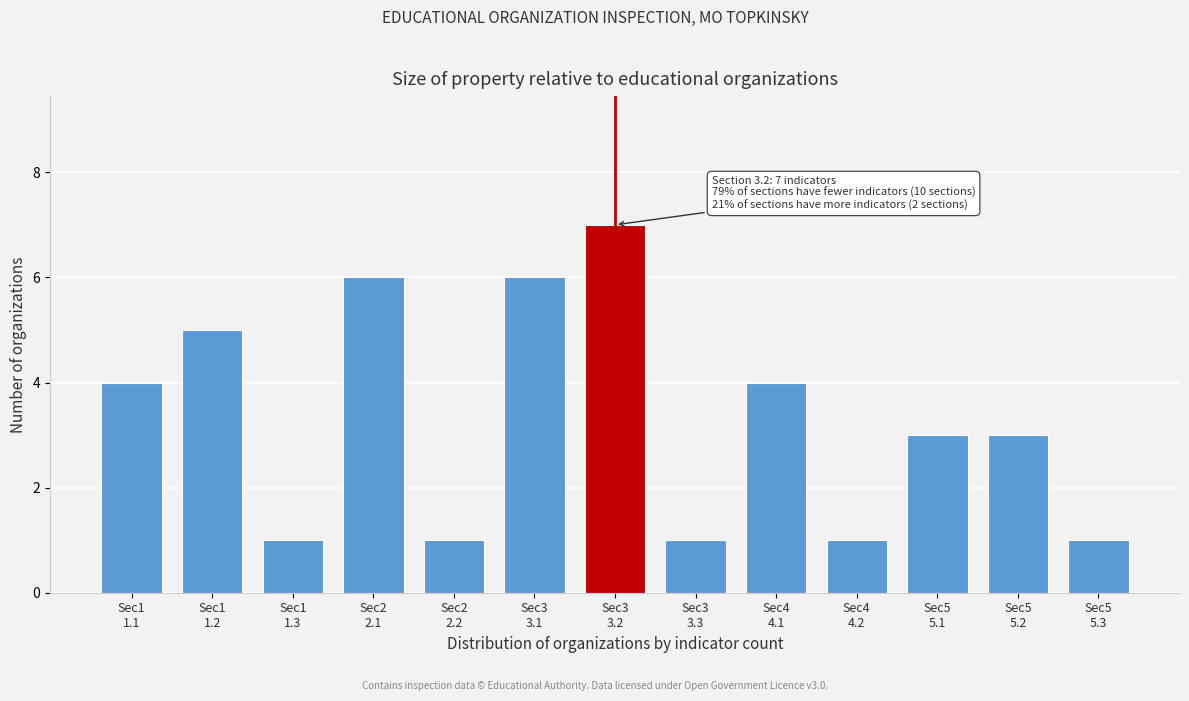

Reading left to right, extract all data points from this chart.

4	5	1	6	1	6	7	1	4	1	3	3	1